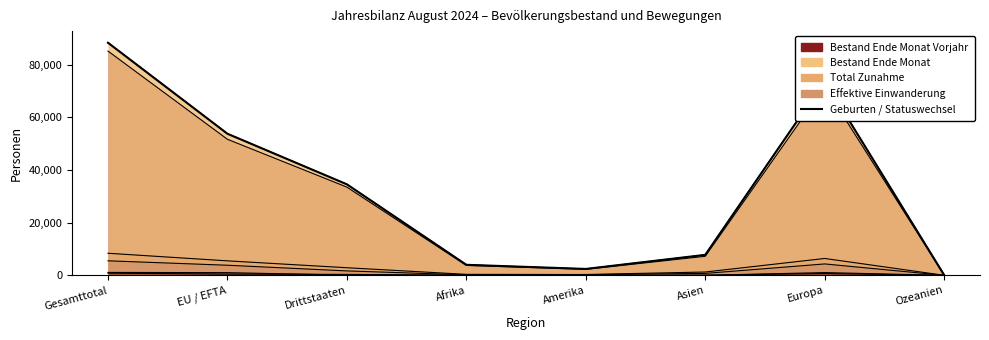

Does the chart display data point markers on the line(s)?

No